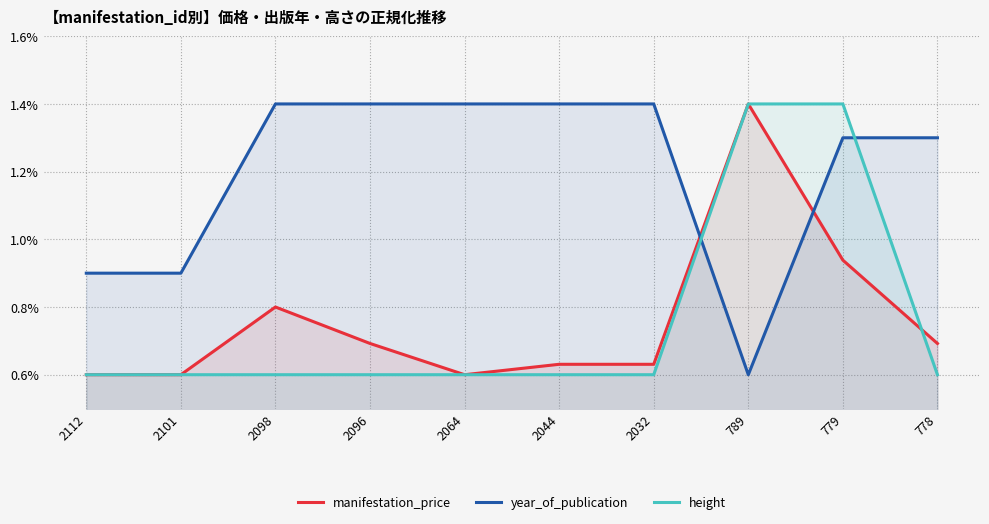

True or false: height has more than 2 interior local peaks.

False